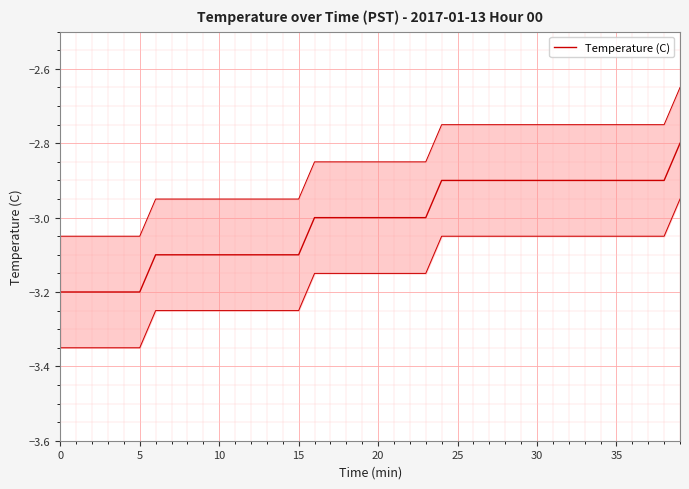

What is the difference between the values at 16 and 32?

0.1